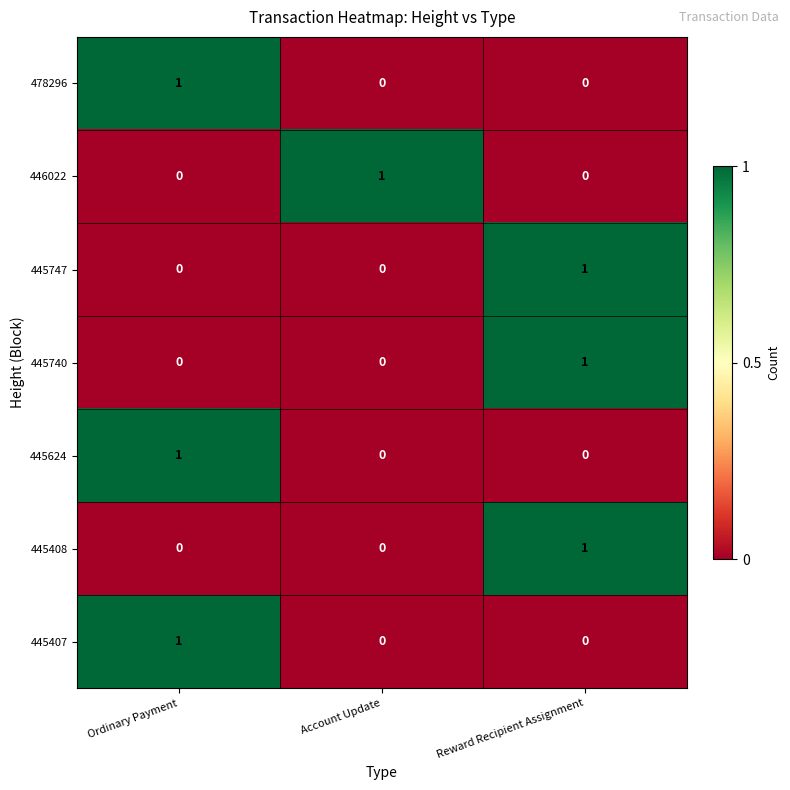

True or false: 478296 has a value of 1 at Reward Recipient Assignment.

False